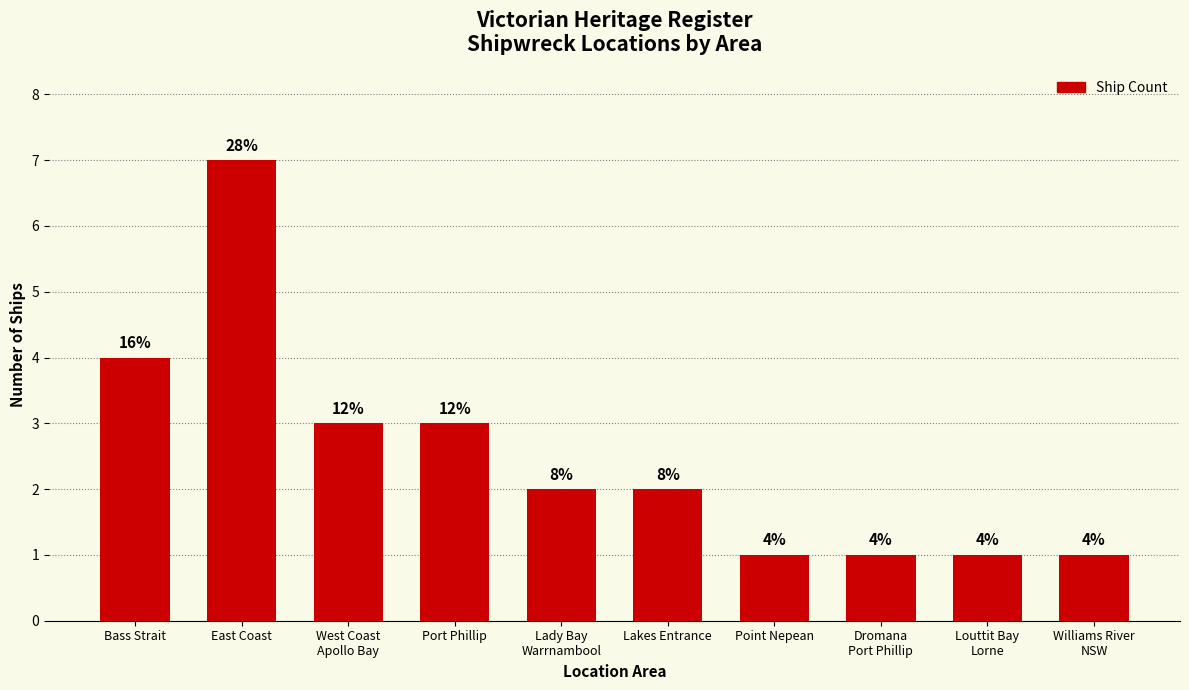

Does the chart contain any negative values?

No